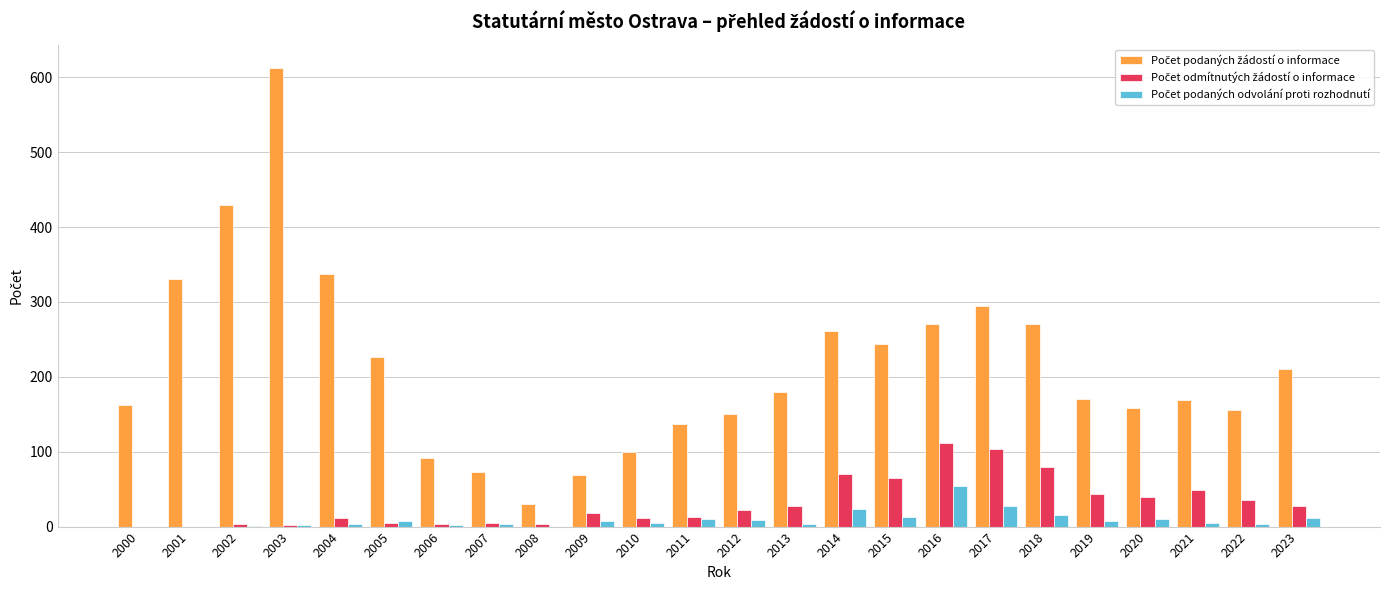

What is the total value across all series at 2000?

162